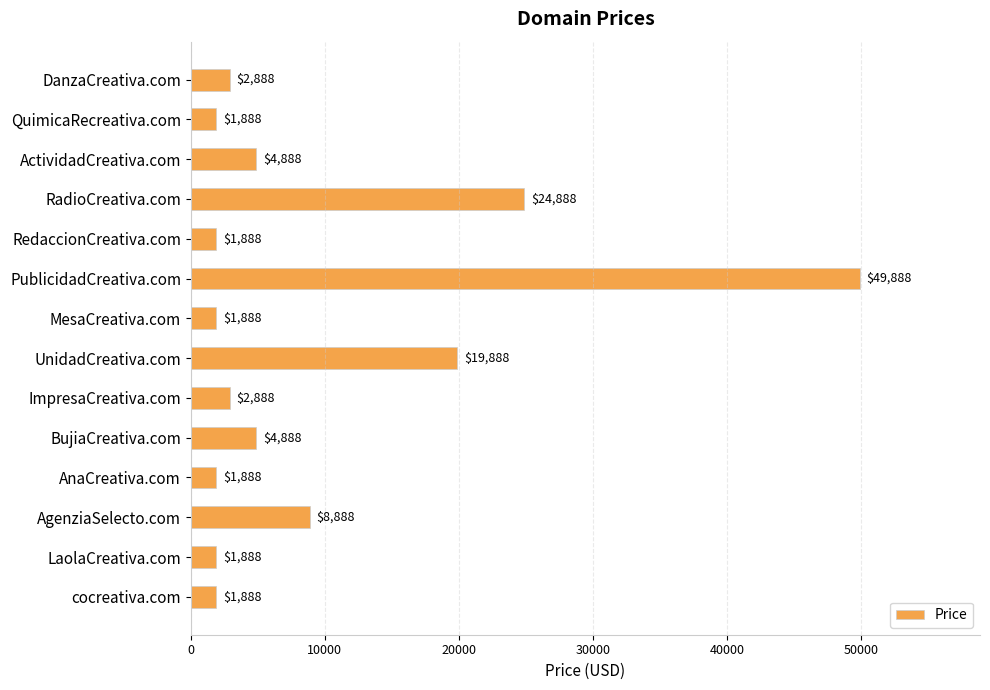

Where is the data nearest to the value 25888?

RadioCreativa.com